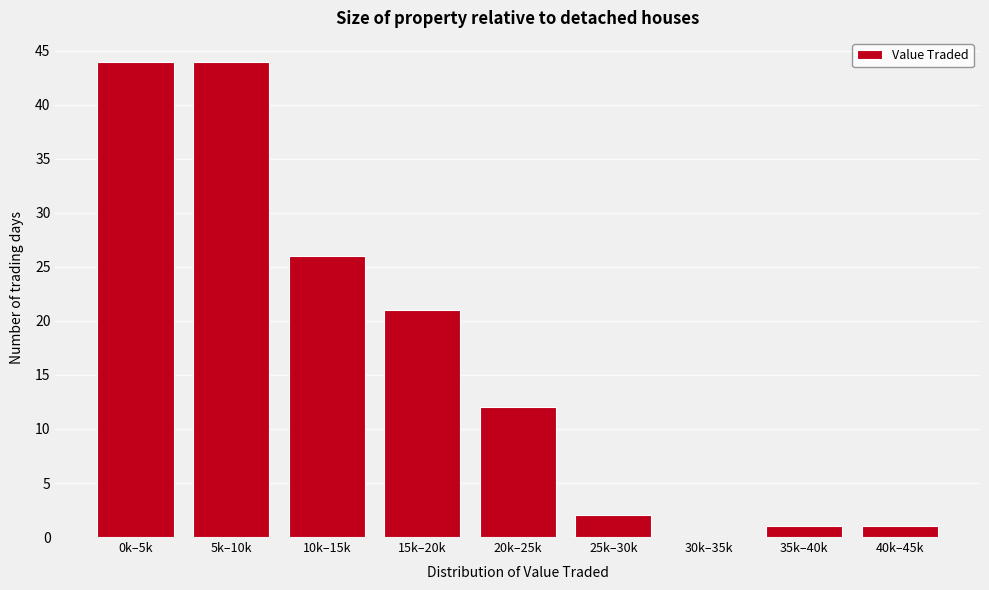

Reading left to right, extract all data points from this chart.

0k–5k=44	5k–10k=44	10k–15k=26	15k–20k=21	20k–25k=12	25k–30k=2	30k–35k=0	35k–40k=1	40k–45k=1